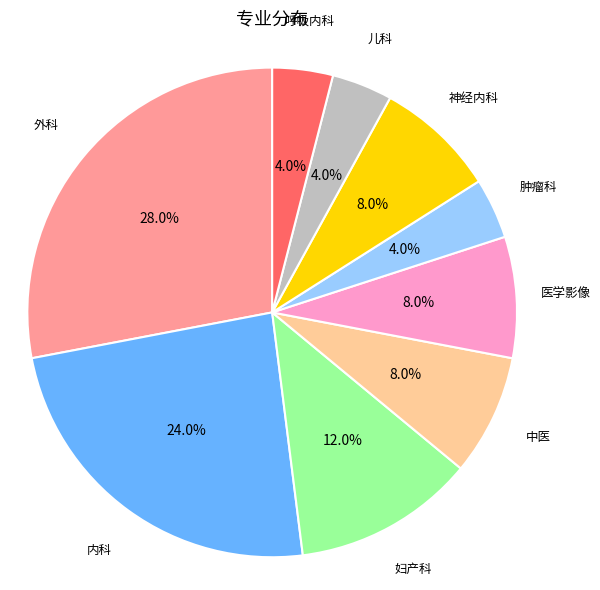

Count the number of slices in the pie.

9